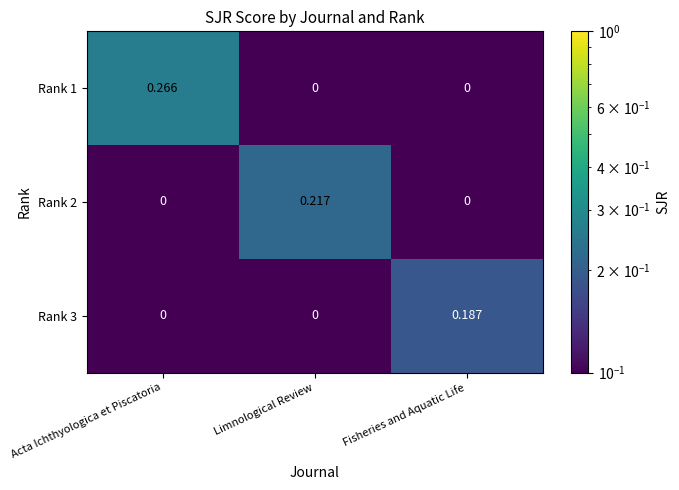

Is the value of Rank 3 at Limnological Review greater than the value of Rank 2 at Limnological Review?

No